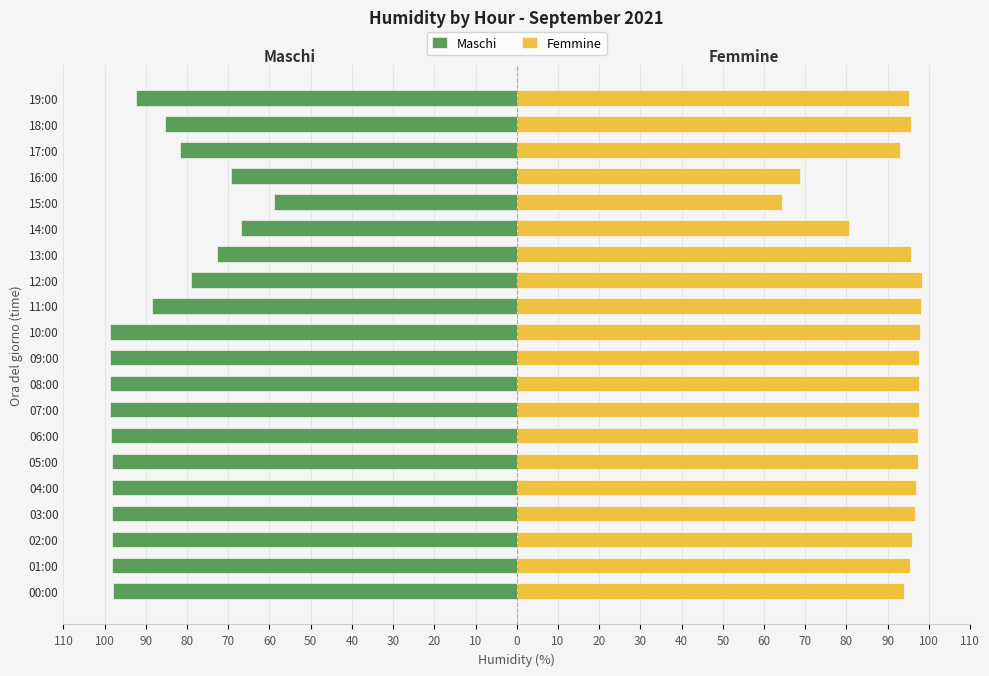

Which series has the widest spread of values?

Maschi